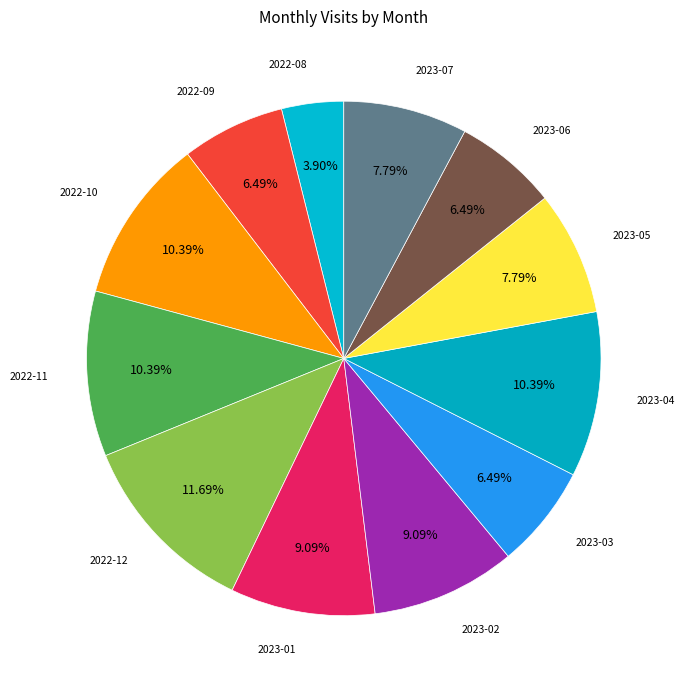

How many segments does this pie chart have?

12